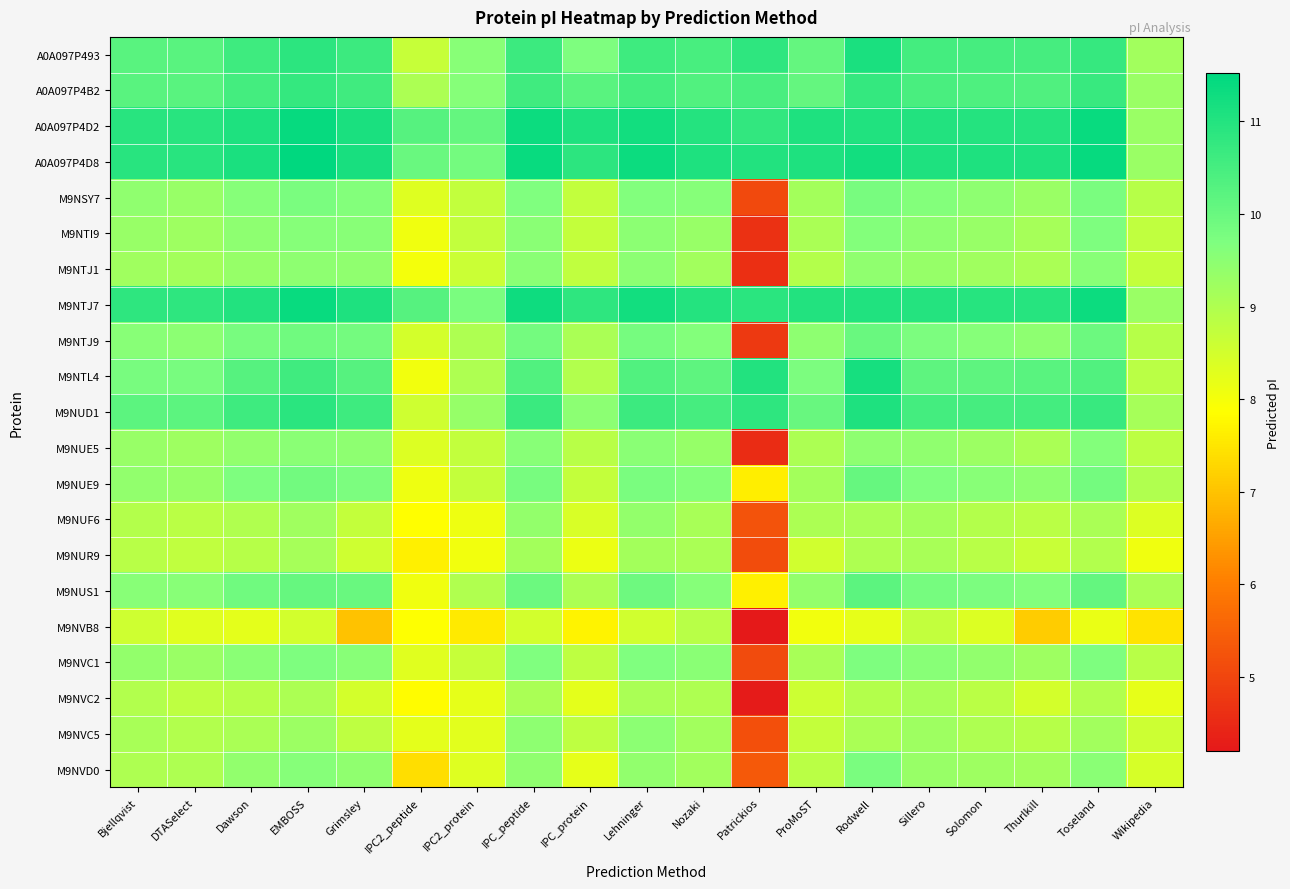

Which series has the widest spread of values?

M9NTJ9